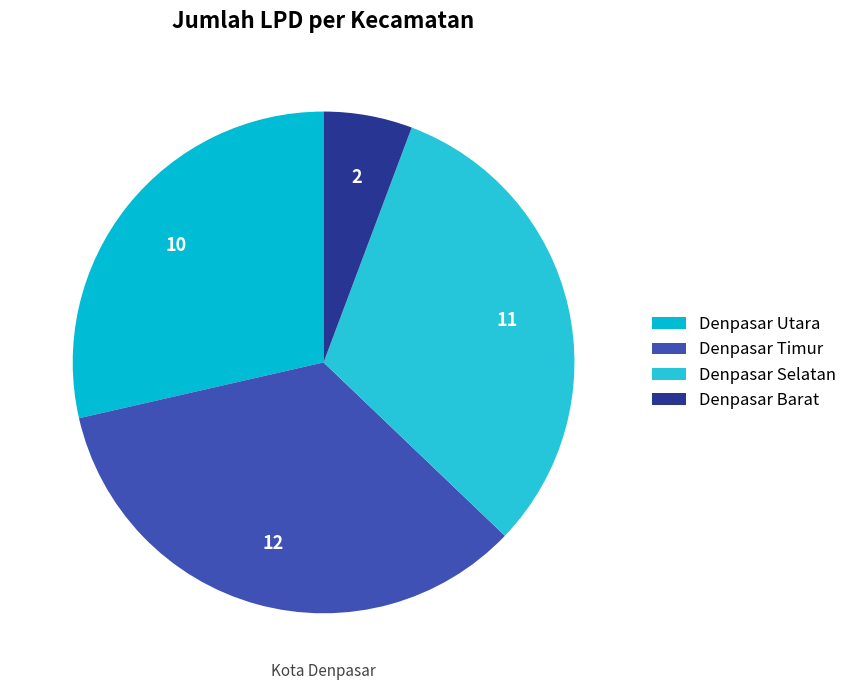

How many slices are in this pie chart?

4